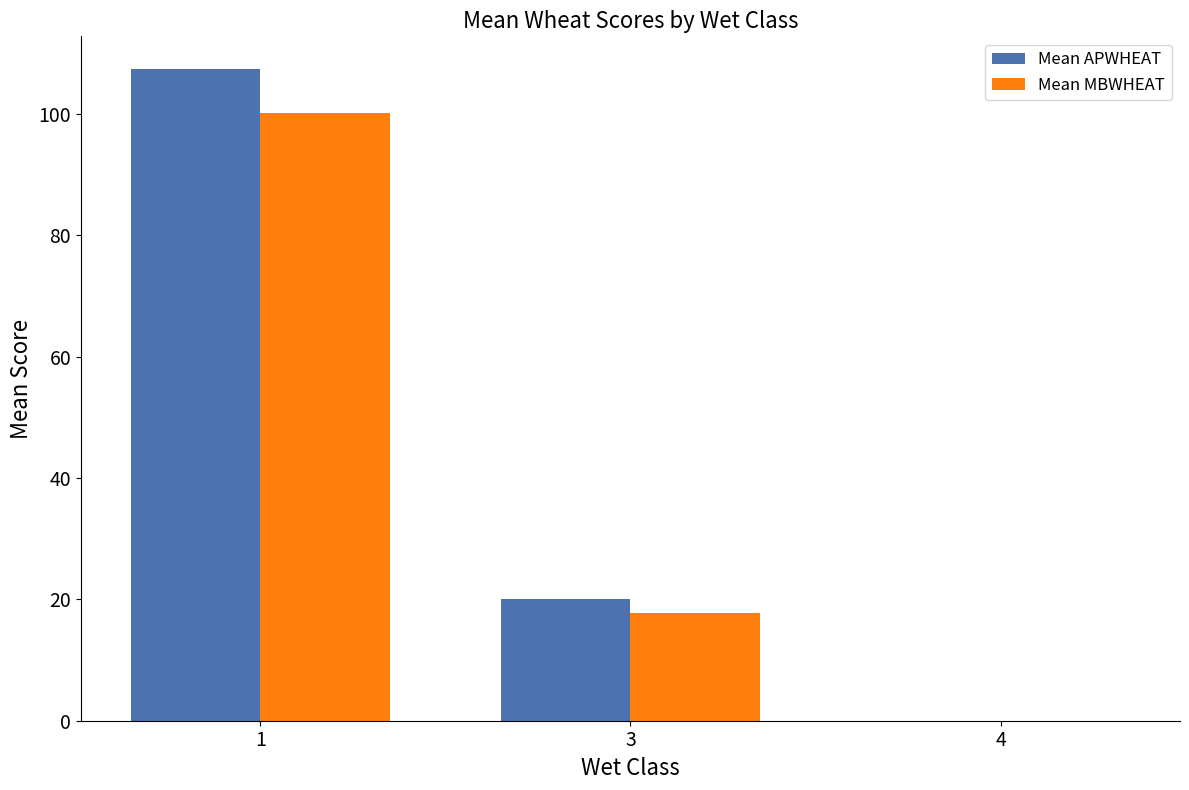

The Mean APWHEAT series shows 187.8 at 1. True or false?

False